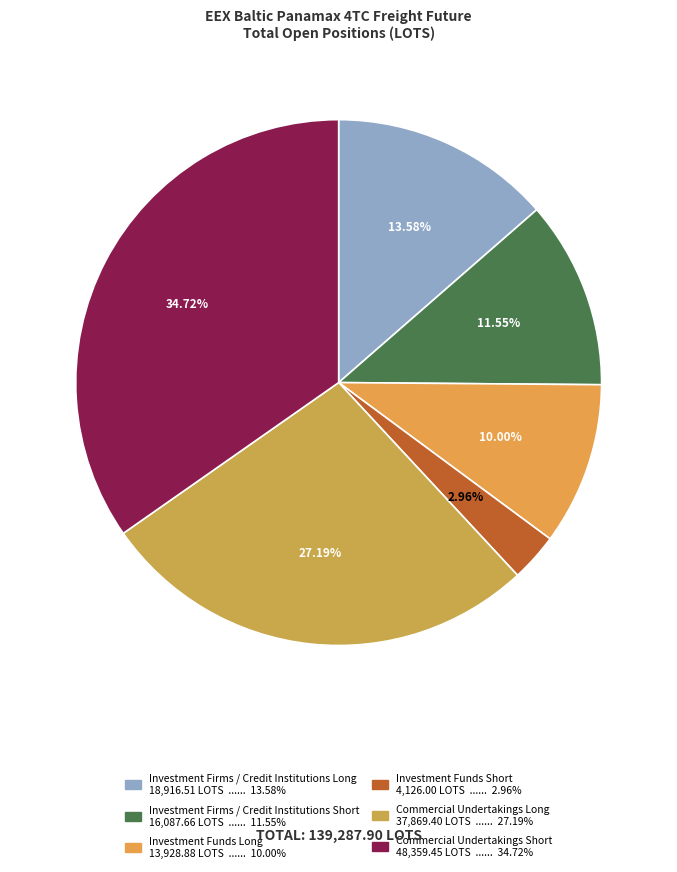

To the nearest percent, what is the combined percentage of Investment Funds Long and Investment Firms / Credit Institutions Long?

24%